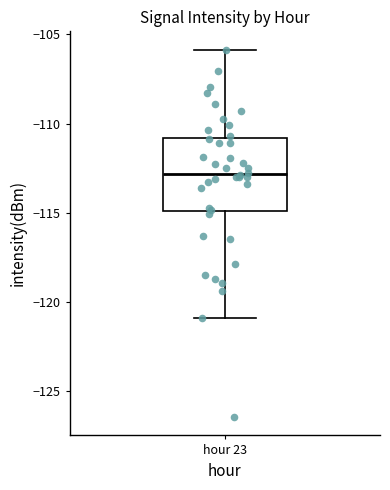

Read this box plot against the y-axis: the position of the median line, the range covered by the box, and the ends of both whiskers. The values are not printed on the chart, so give them approximately, as read against the axis.

median -113, box -115 to -111, whiskers -121 to -106